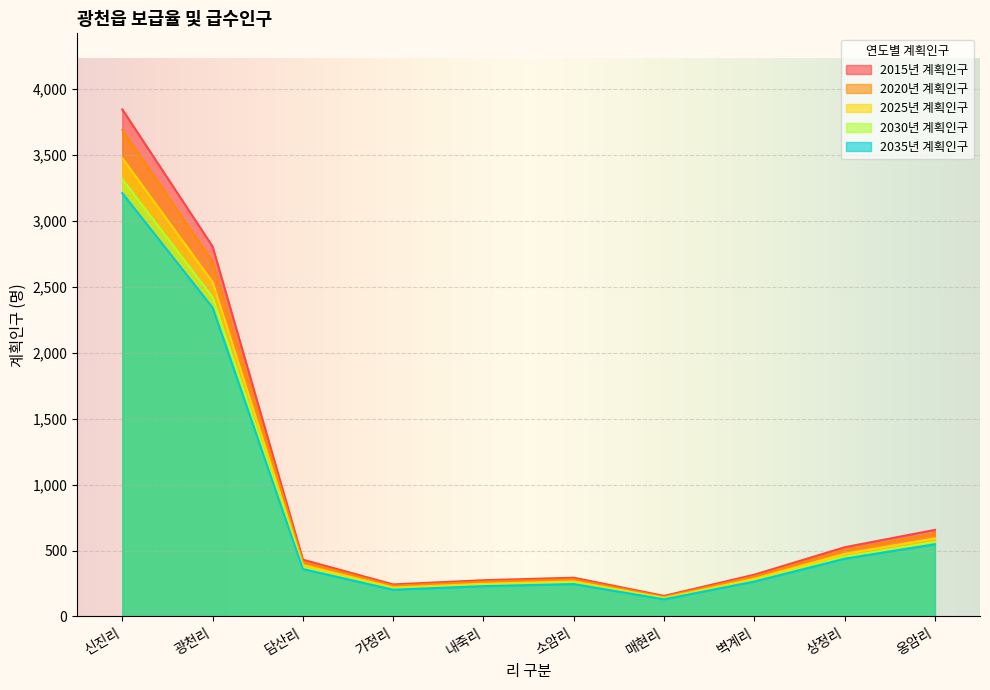

What is the label of the 6th point from the left?

소암리